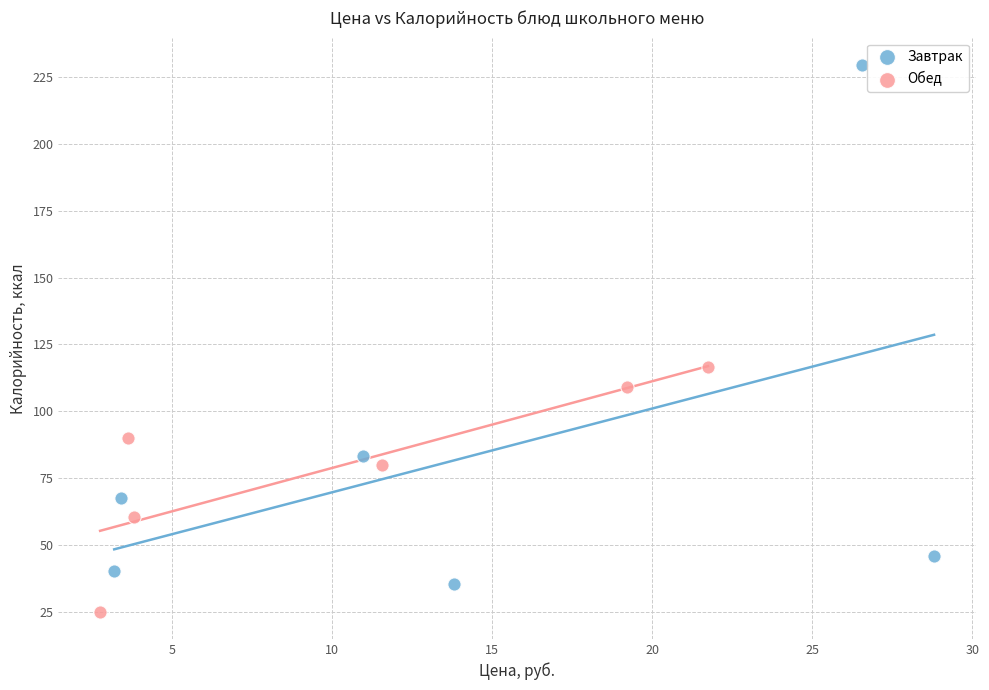

Which series reaches the minimum Y coordinate?

Обед